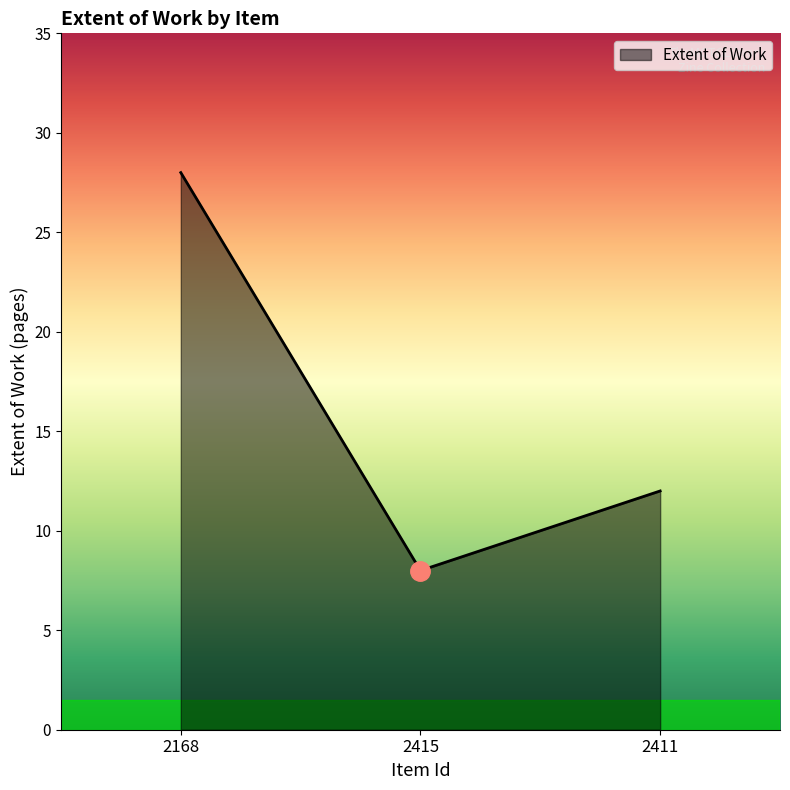

What position from the left is 2411?

3